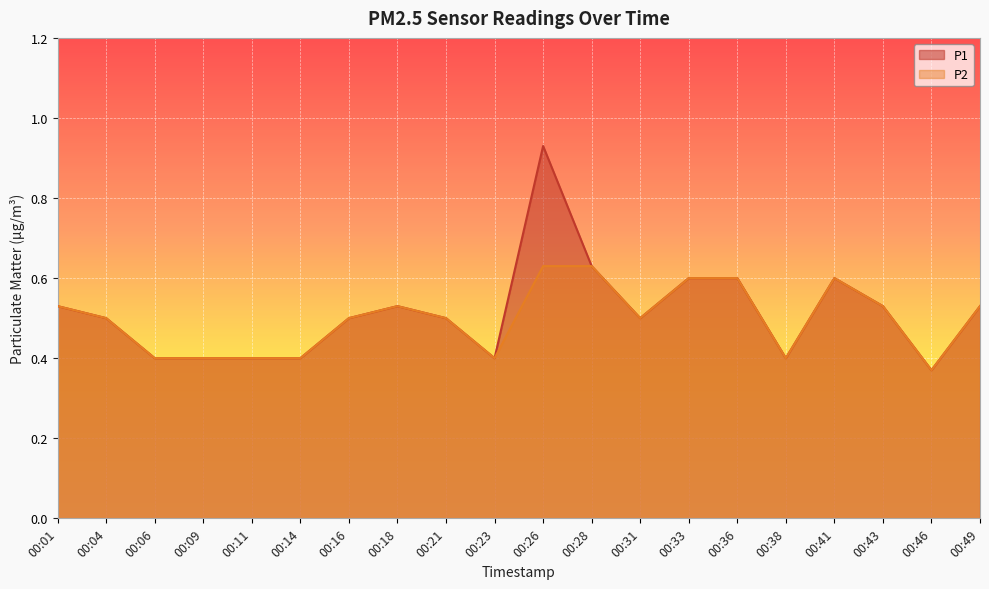

How many data points does each series have?

20